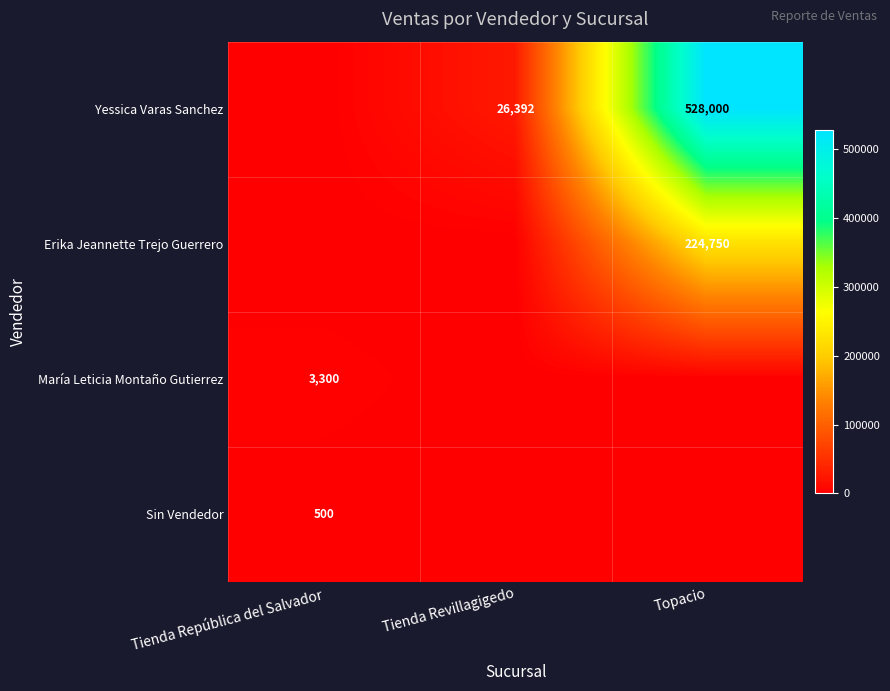

True or false: María Leticia Montaño Gutierrez has a value of 3300 at Tienda República del Salvador.

True